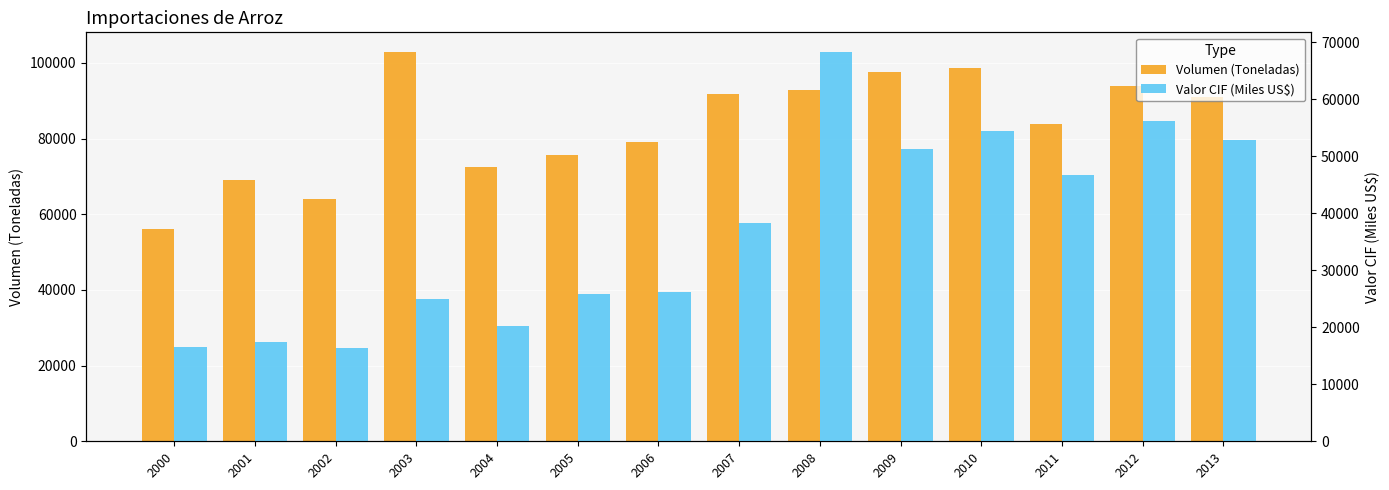

How many categories are shown in the chart?

14